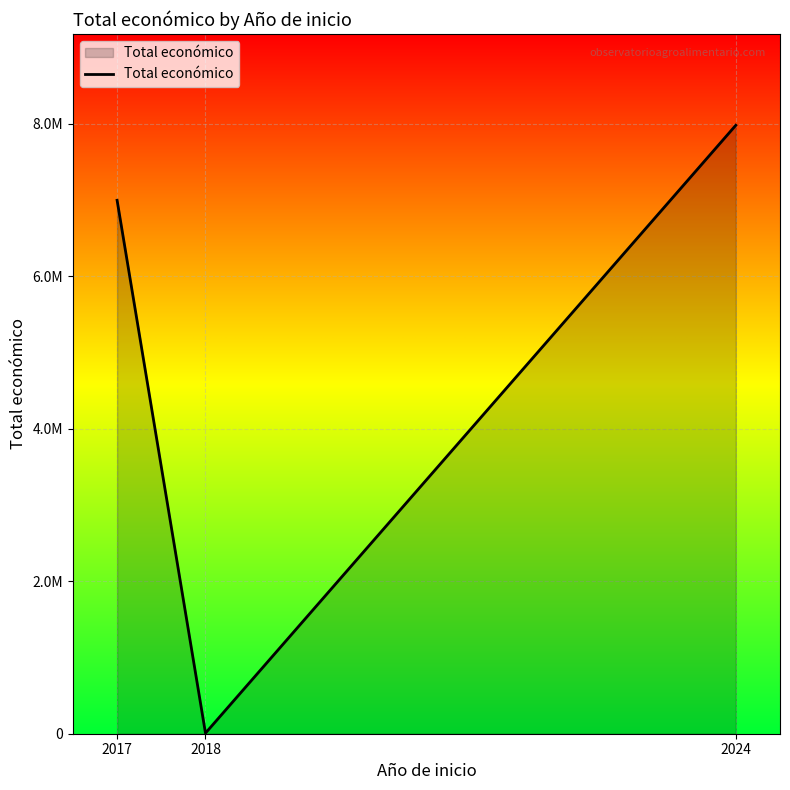

Does the chart have visible grid lines?

Yes